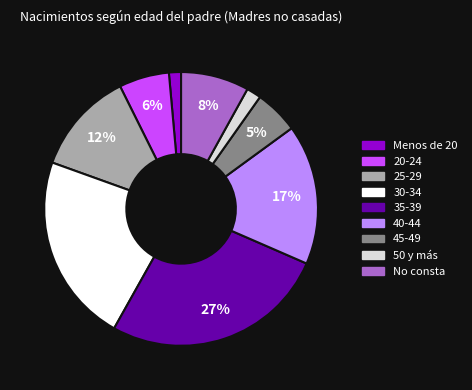

Which category has the biggest portion of the pie?

35-39